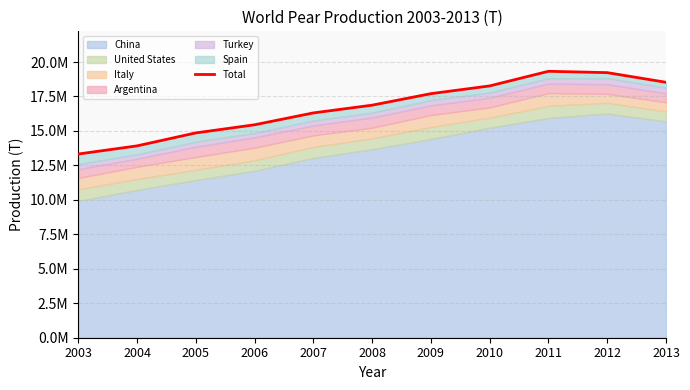

What is the difference between the second highest and minimum values?

5904176